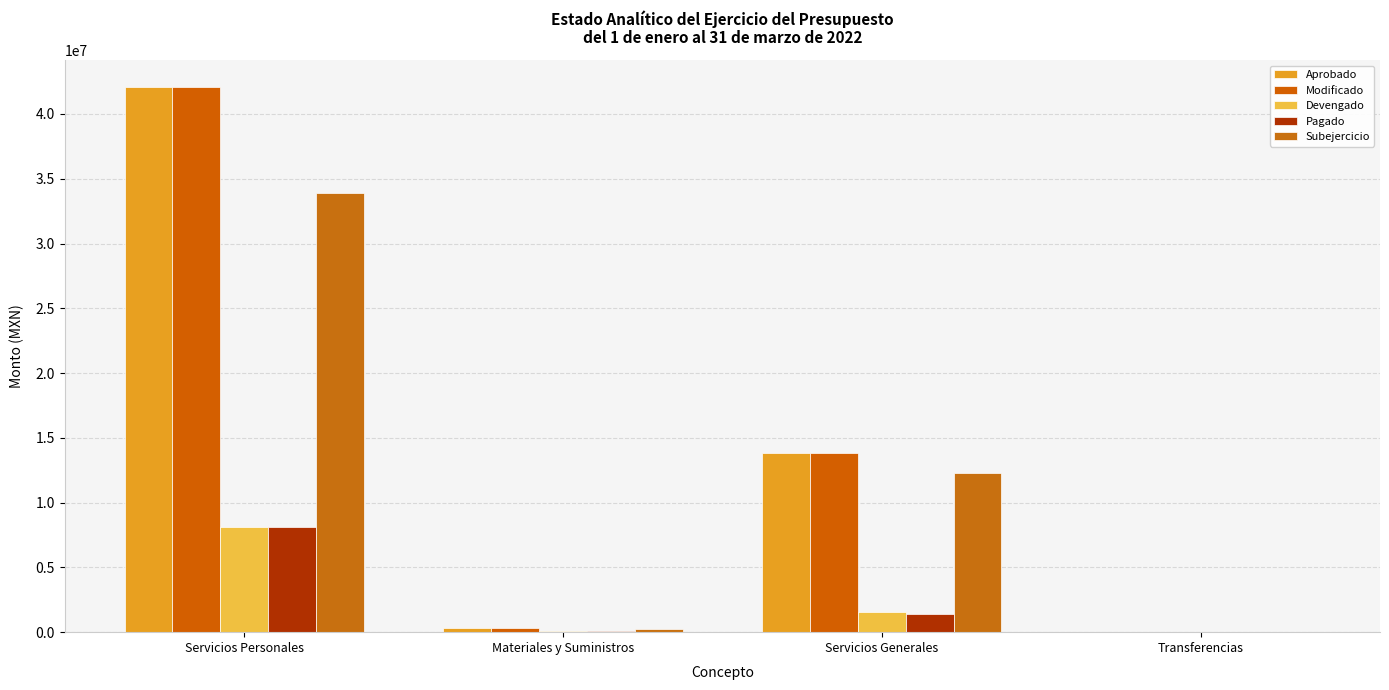

Which has a higher value, Transferencias or Servicios Personales?

Servicios Personales